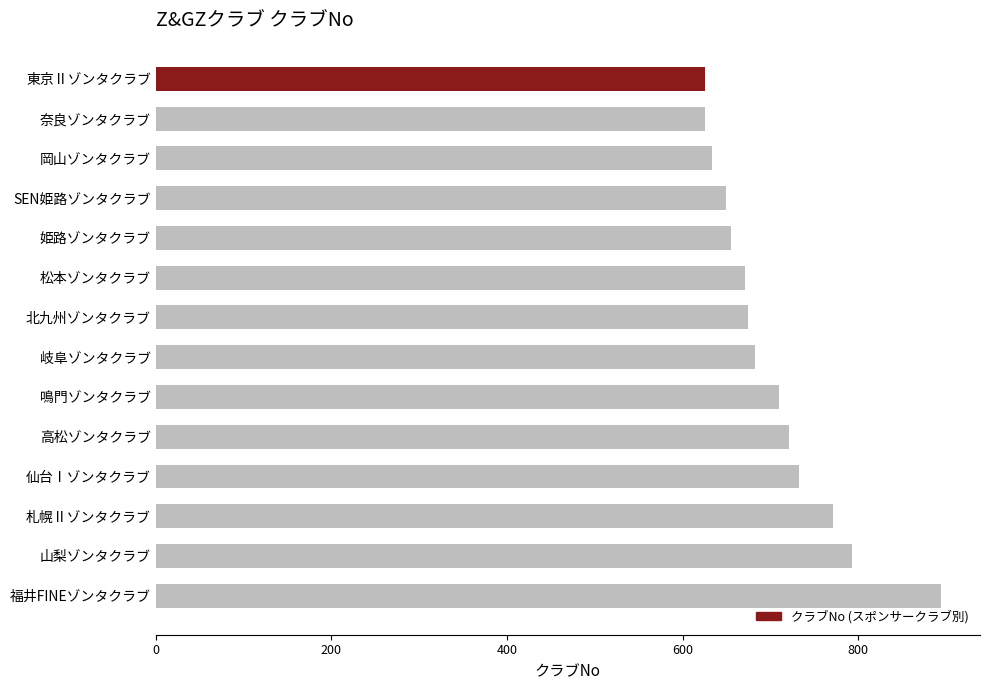

The chart shows a value of 301 at 仙台Ⅰゾンタクラブ. True or false?

False